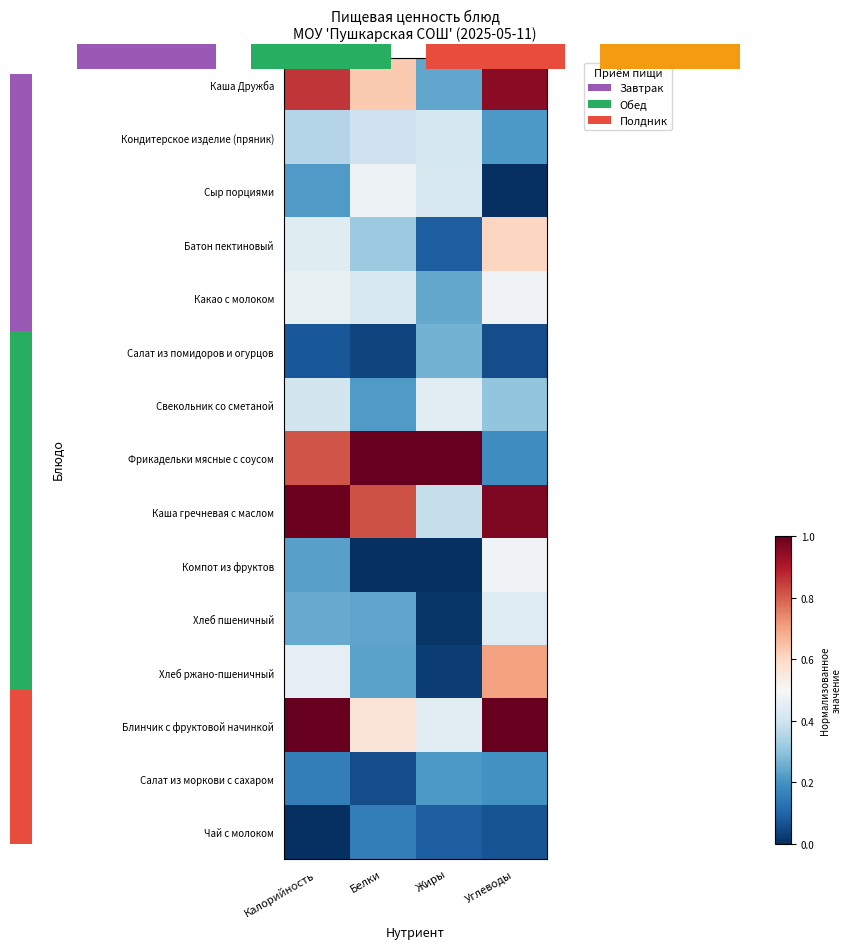

What value does the Свекольник со сметаной series have at Калорийность?

0.4